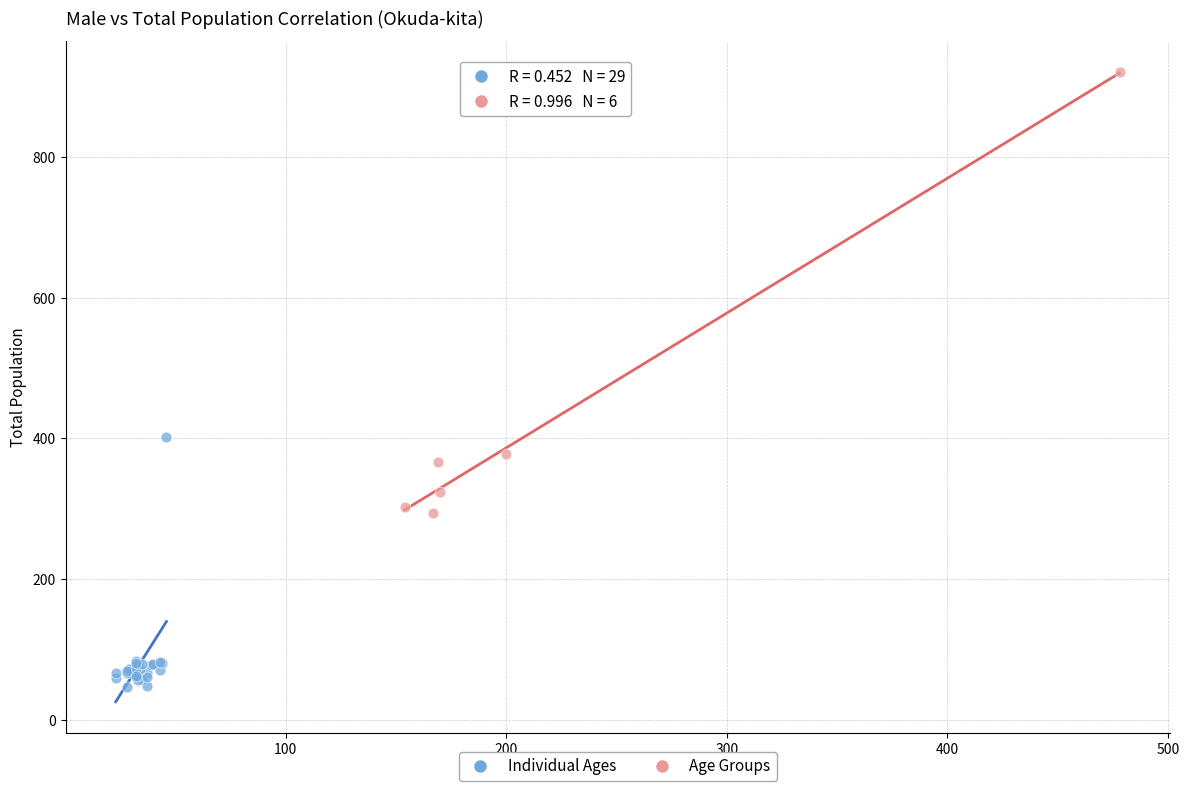

Which series contains the lowest Y value?

Individual Ages